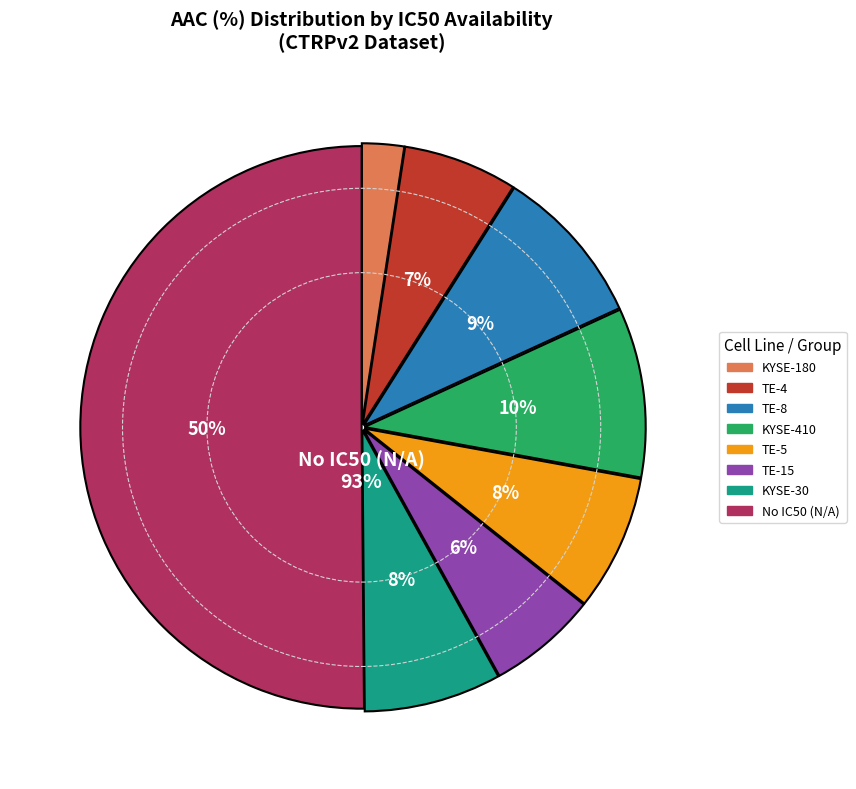

Combined, do KYSE-510 and TE-14 account for over 50%?

No